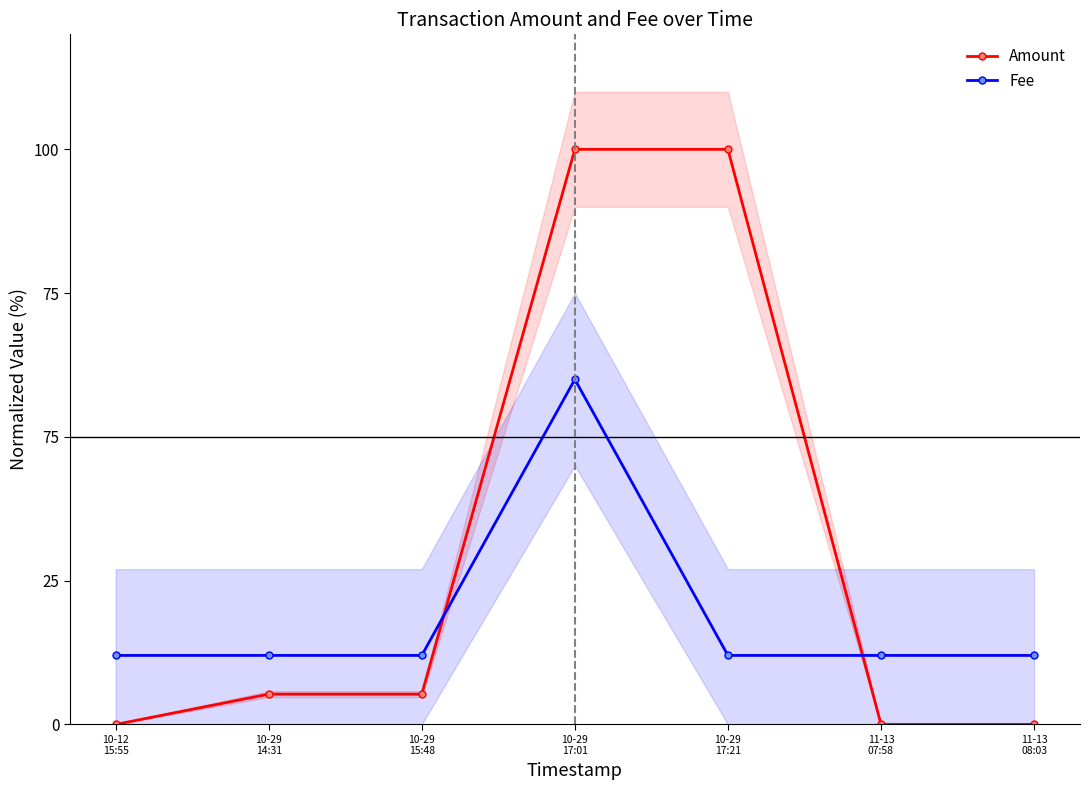

What is the difference between the highest and lowest values at 11-13
07:58?

12.0